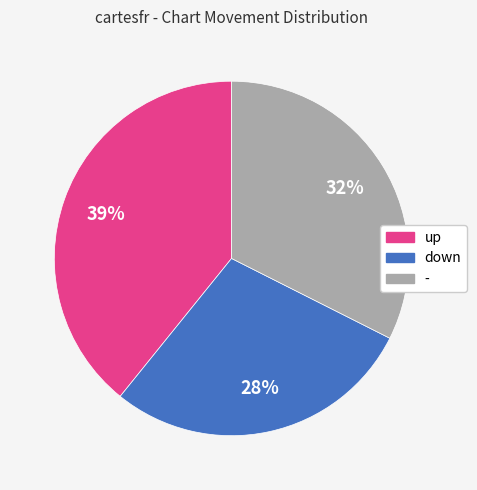

To the nearest percent, what percentage of the pie is down?

28%